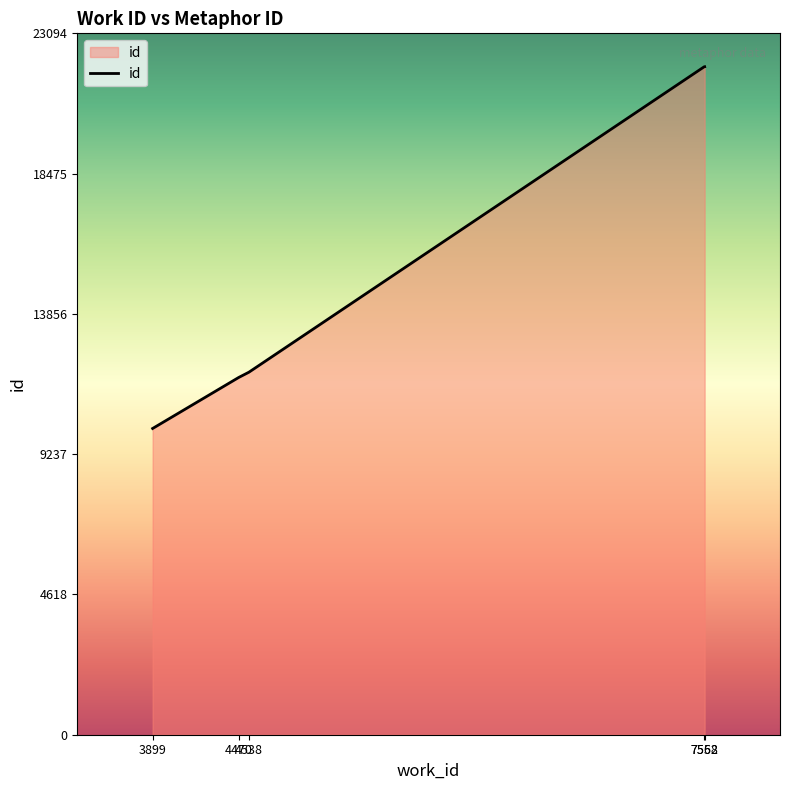

Approximately how many times larger is the value at 4538 compared to 7562?

0.5